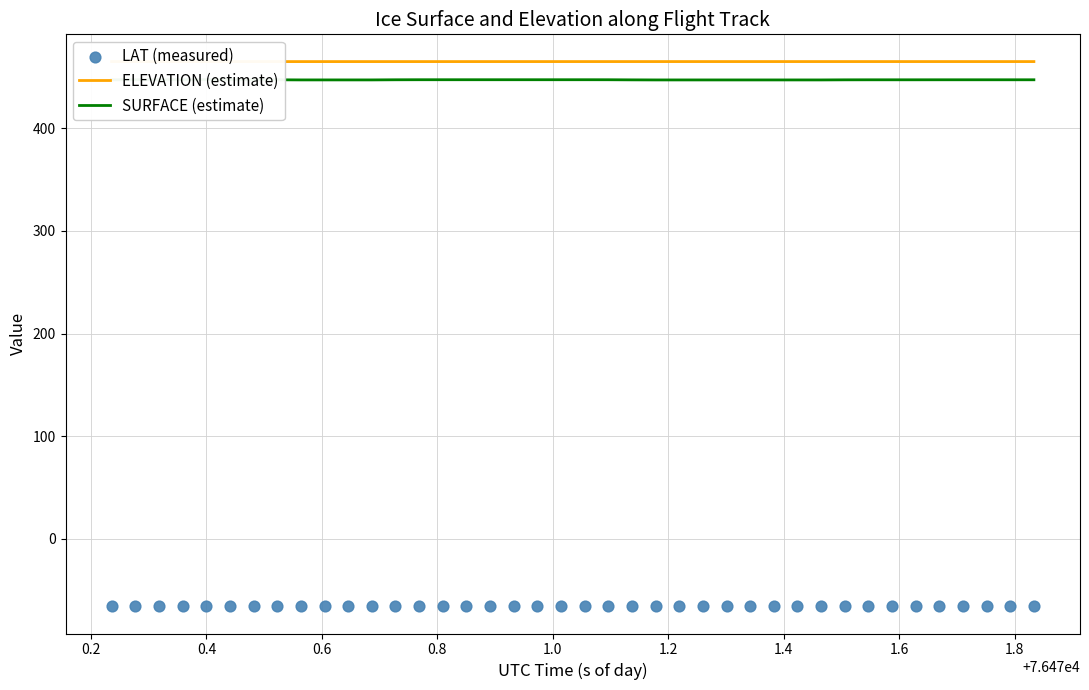

Which series contains the highest Y value?

ELEVATION (estimate)